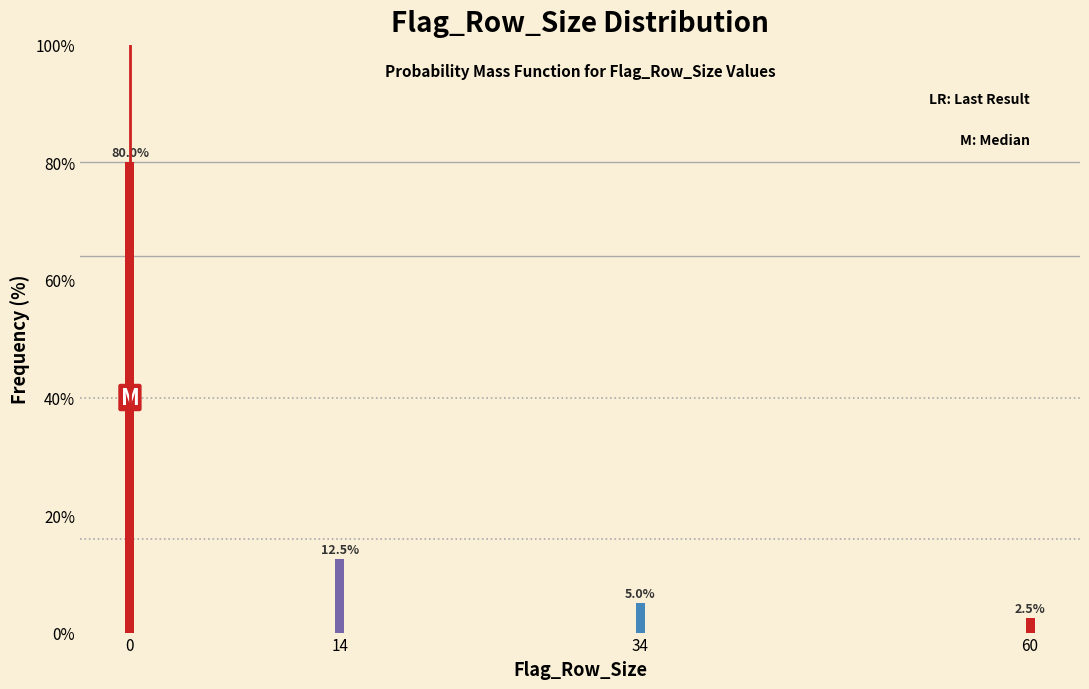

Reading right to left, extract all data points from this chart.

60=2.5	34=5.0	14=12.5	0=80.0